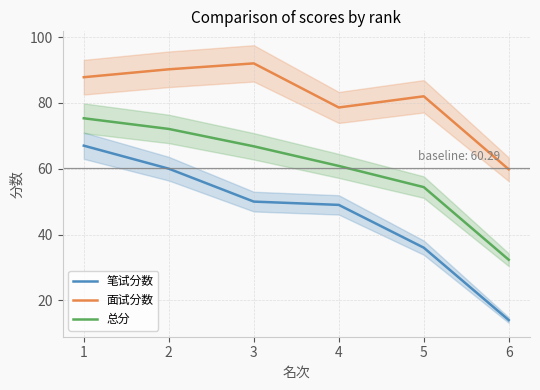

At which category is the sum across all series the highest?

1